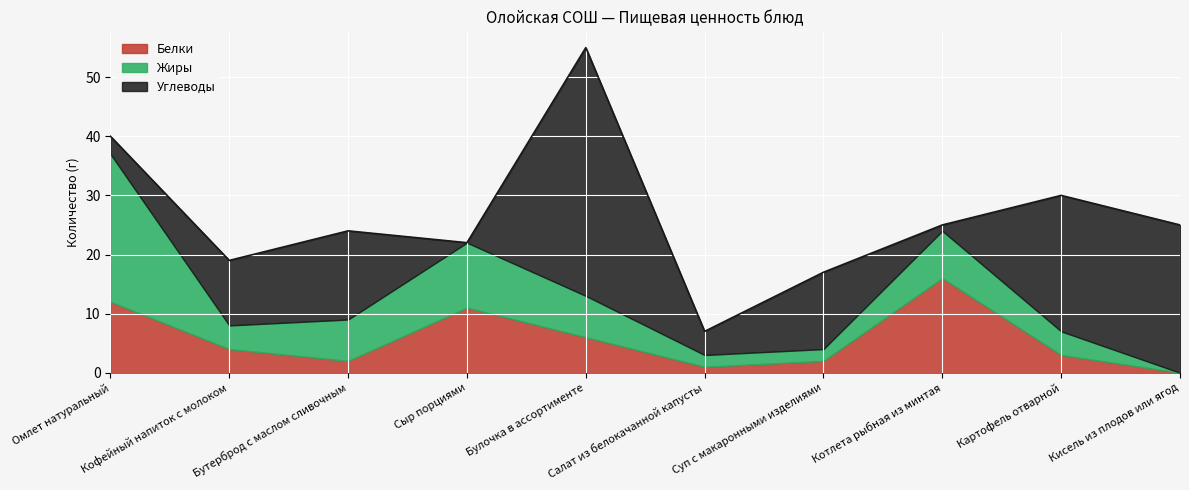

Between Сыр порциями and Кисель из плодов или ягод, which series saw the biggest shift?

Углеводы